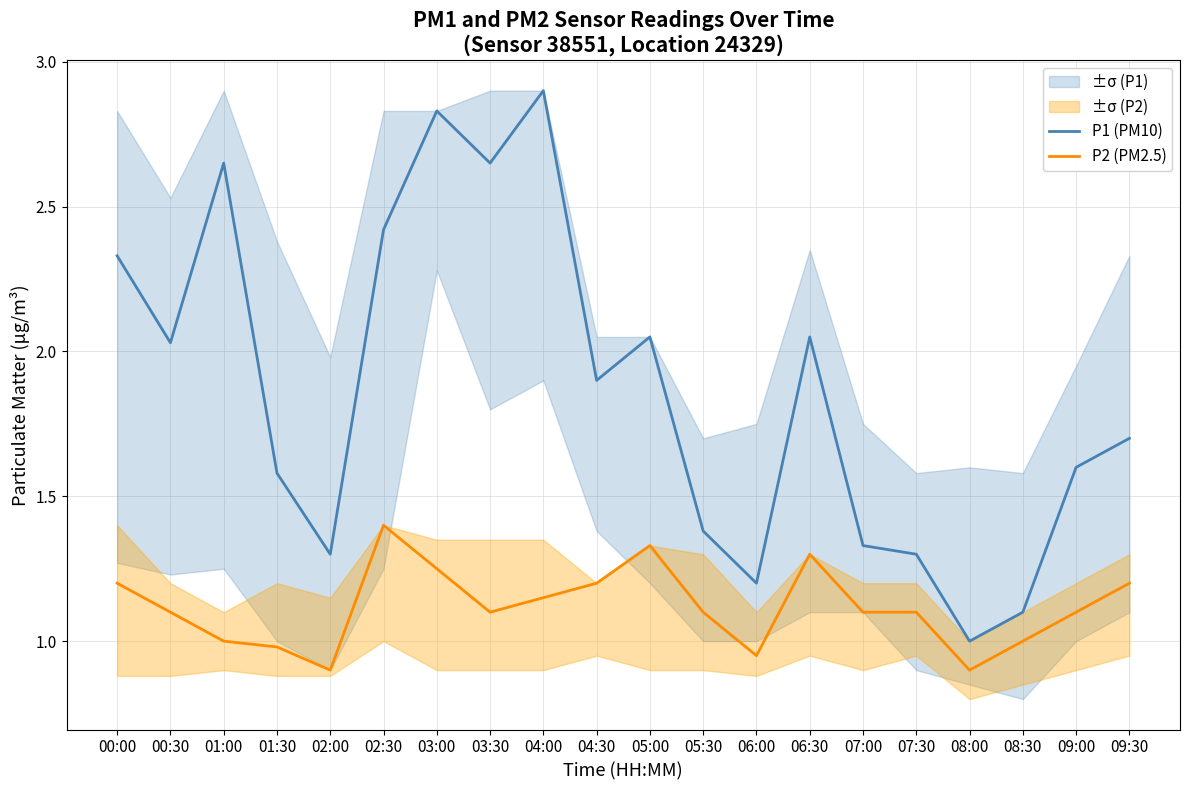

How many values in the P1 (PM10) series exceed 1?

19